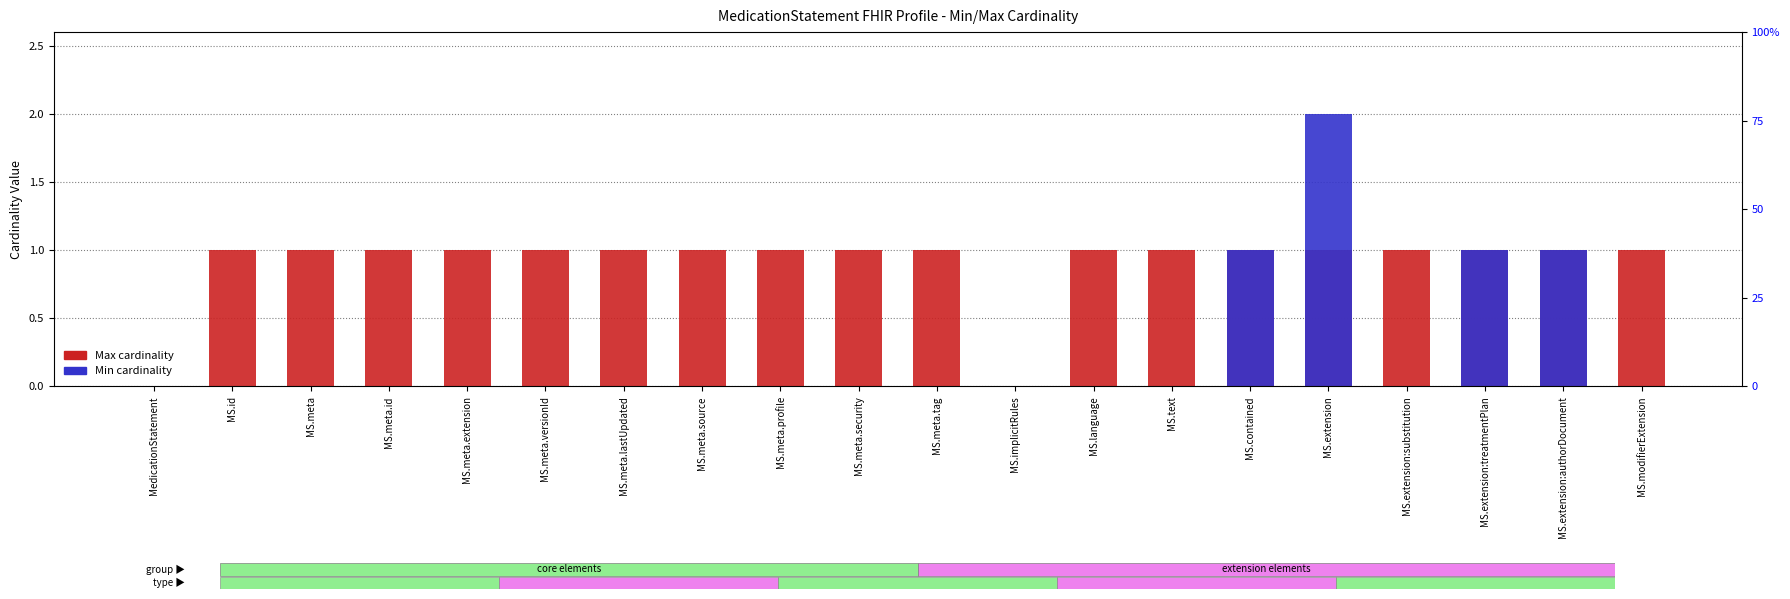

How many values in Min cardinality are above zero?

4